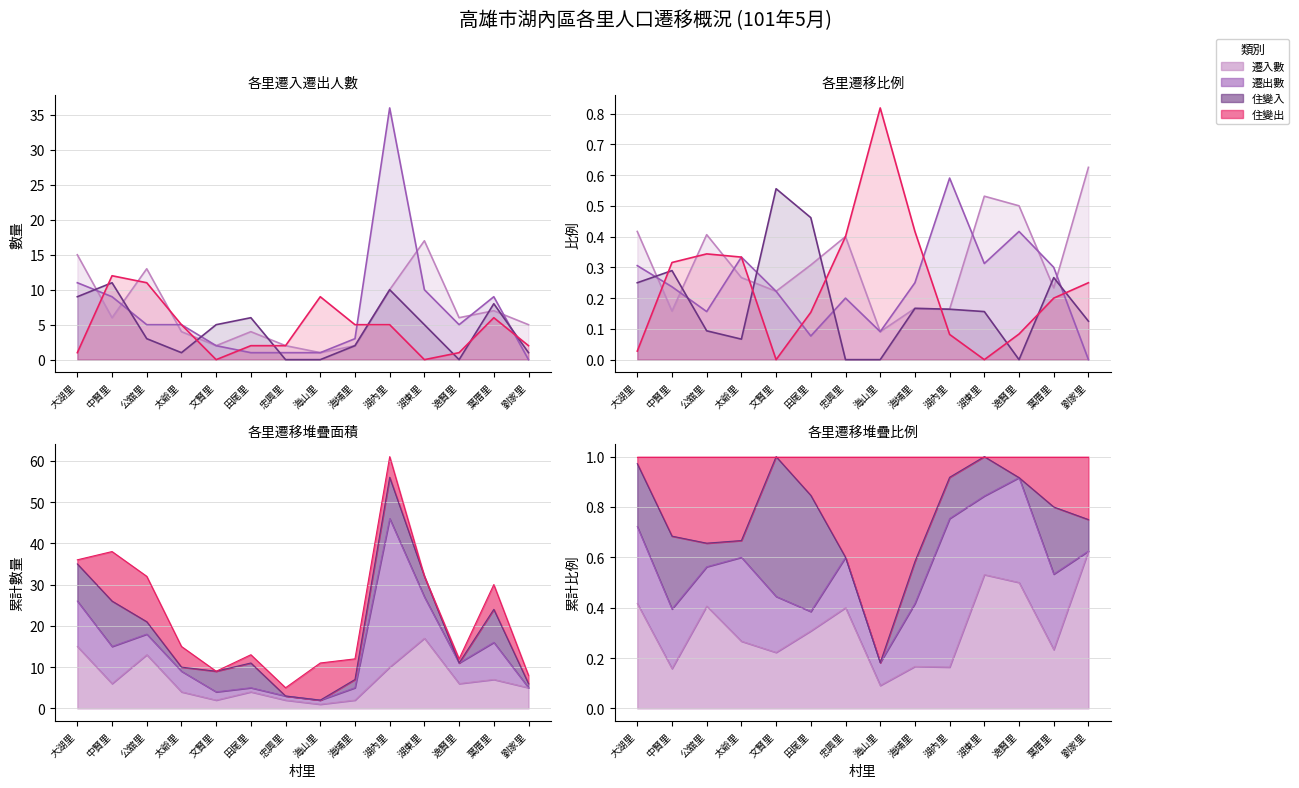

At which category does the chart reach its minimum across all series?

劉家里